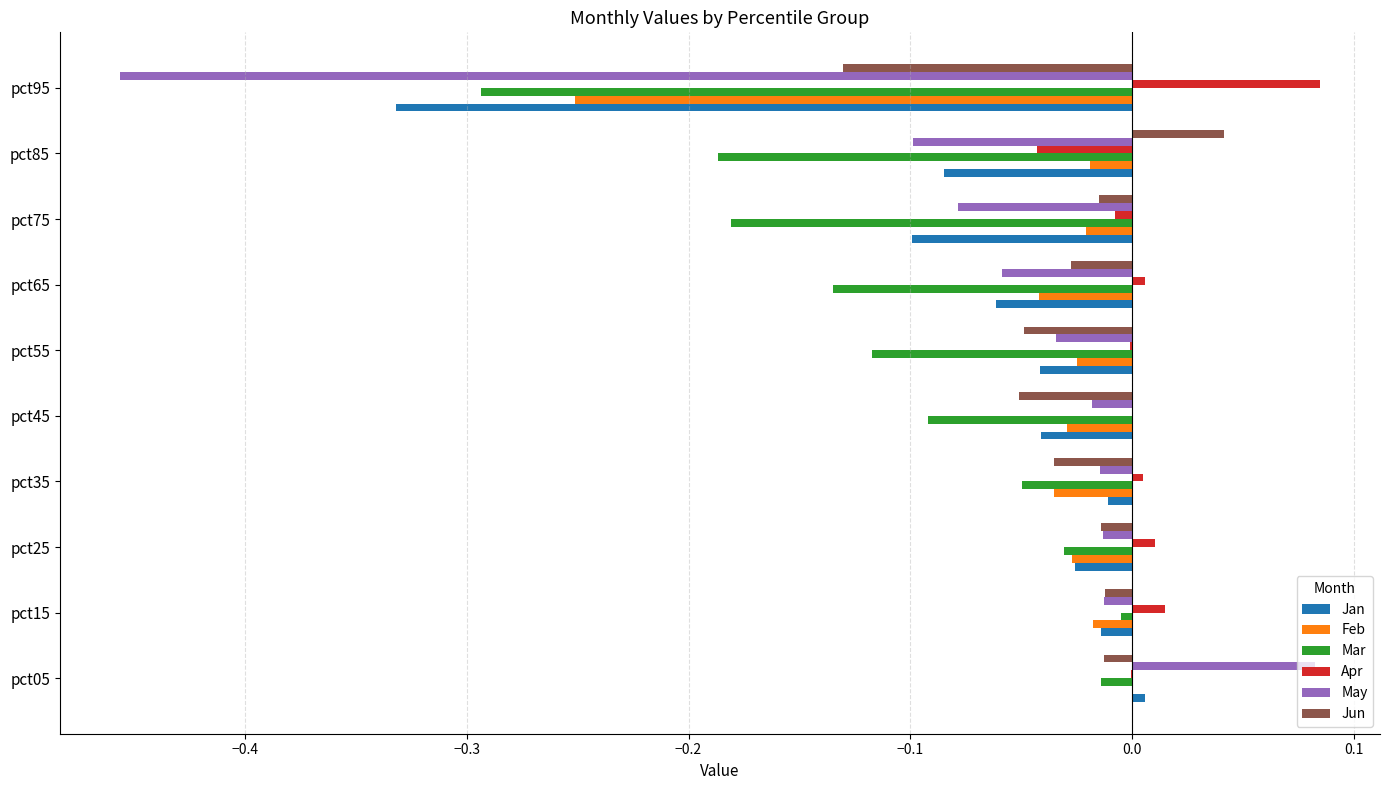

What is the sum of all Jan values?

-0.7